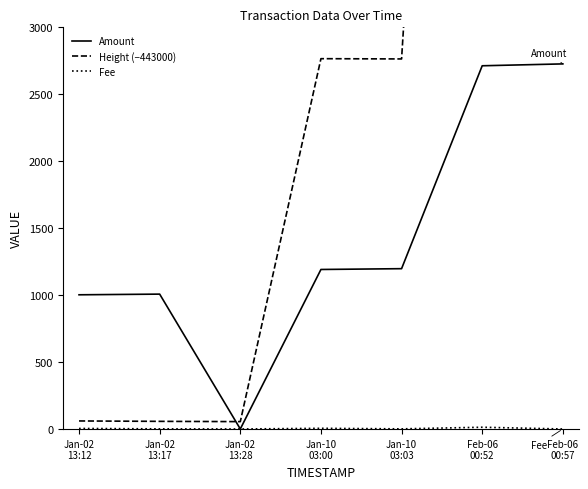

Which series has the largest range (max minus min)?

Height (−443000)